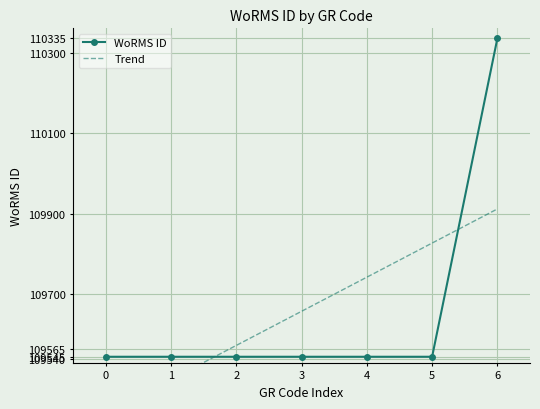

What is the value of the Trend point at the 5th from the left?

109742.5